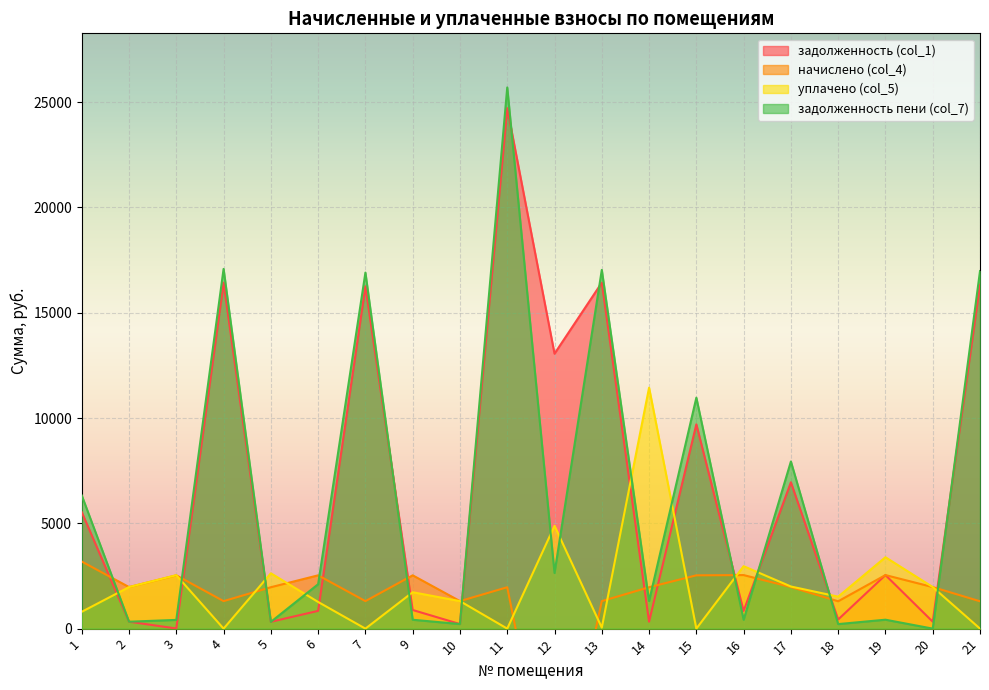

True or false: задолженность пени (col_7) has more than 1 points higher than both neighbors.

True